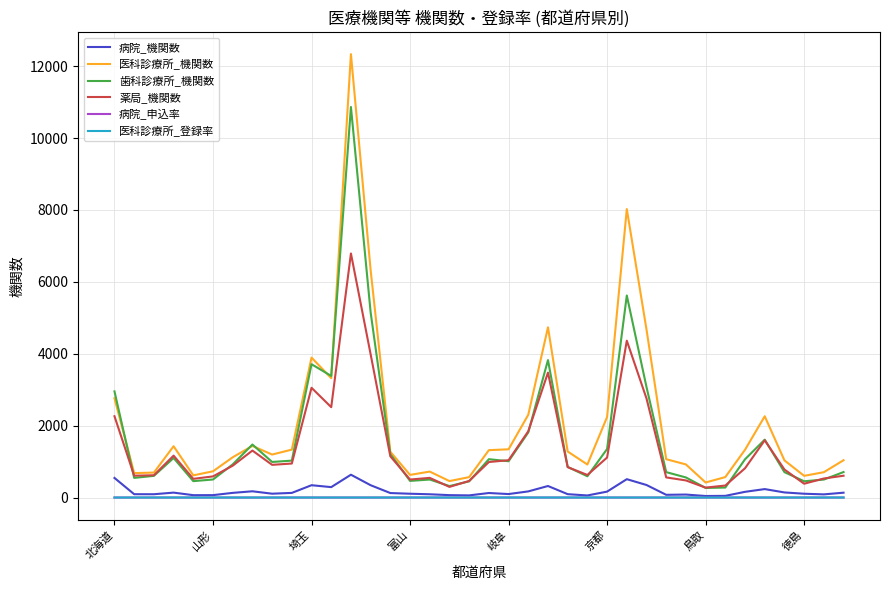

Which series has the largest range (max minus min)?

医科診療所_機関数